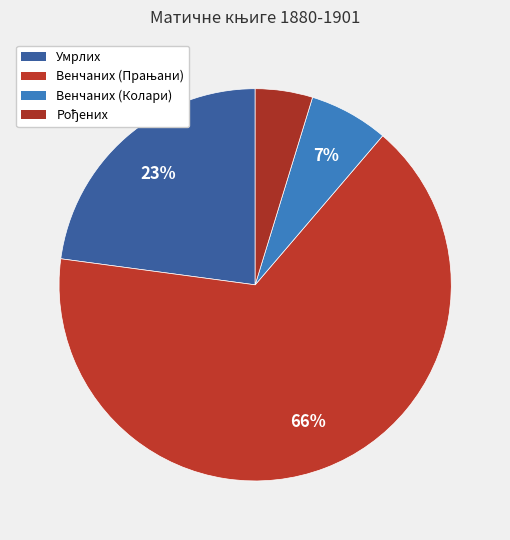

Count the number of slices in the pie.

4